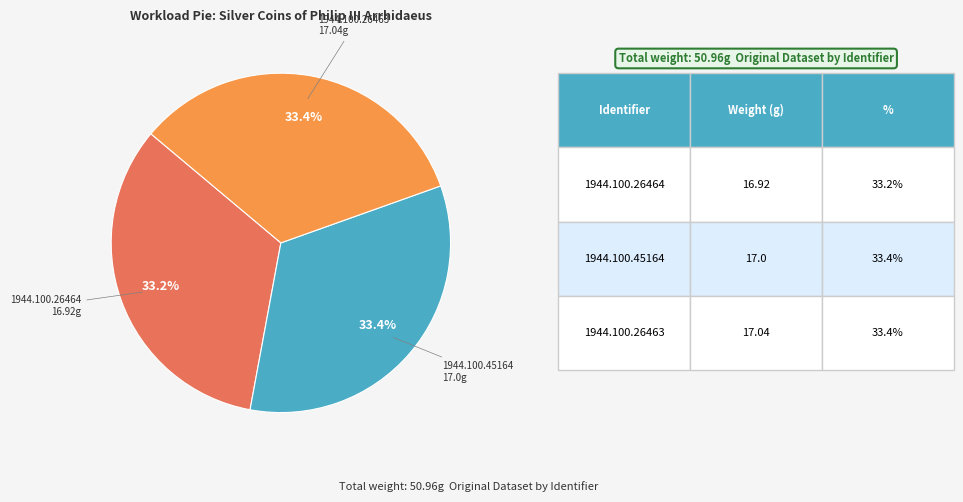

How much of the chart is everything except 1944.100.26463?

66.6%